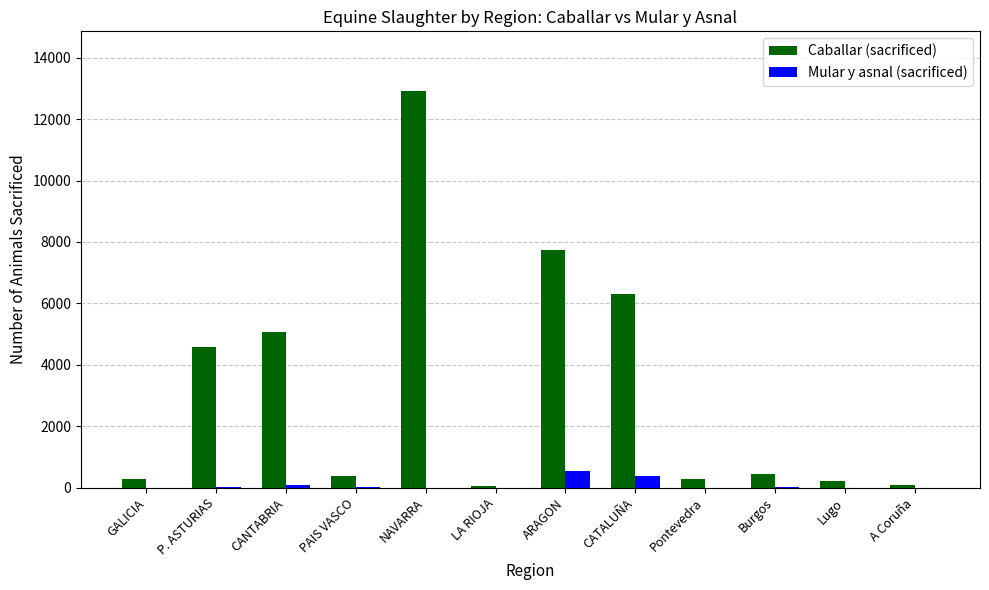

What is the sum of all Mular y asnal (sacrificed) values?

995